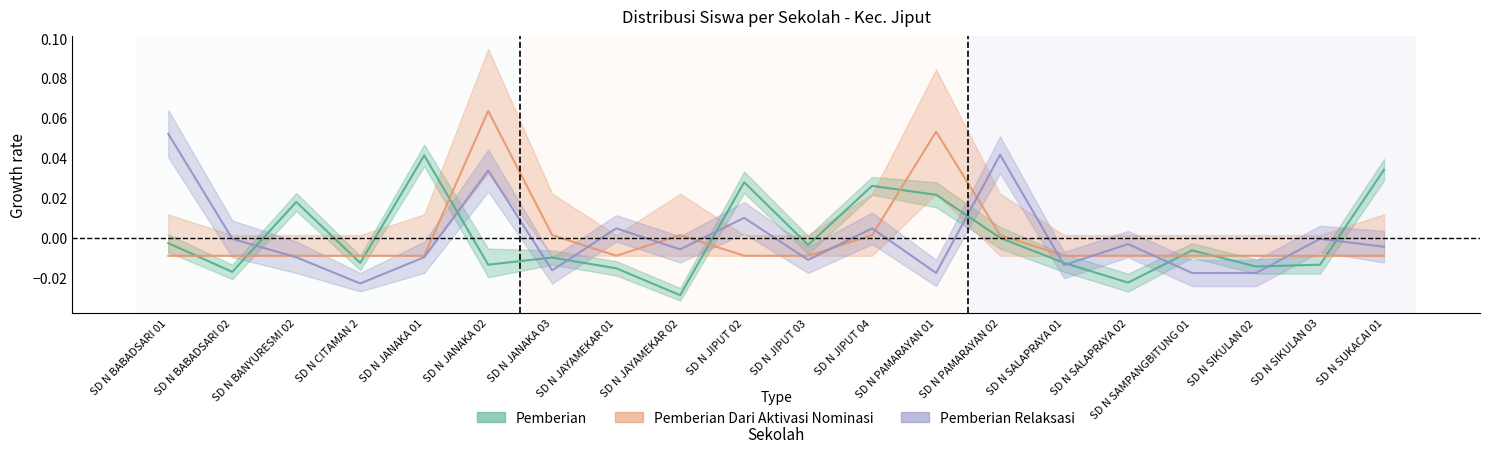

True or false: Pemberian Relaksasi has a value of -0.0 at SD N SIKULAN 03.

True